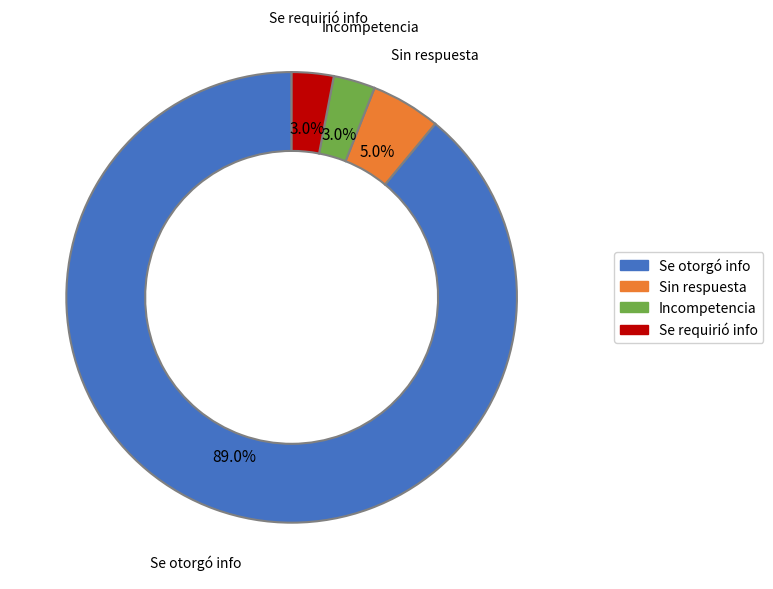

Count the number of slices in the pie.

4